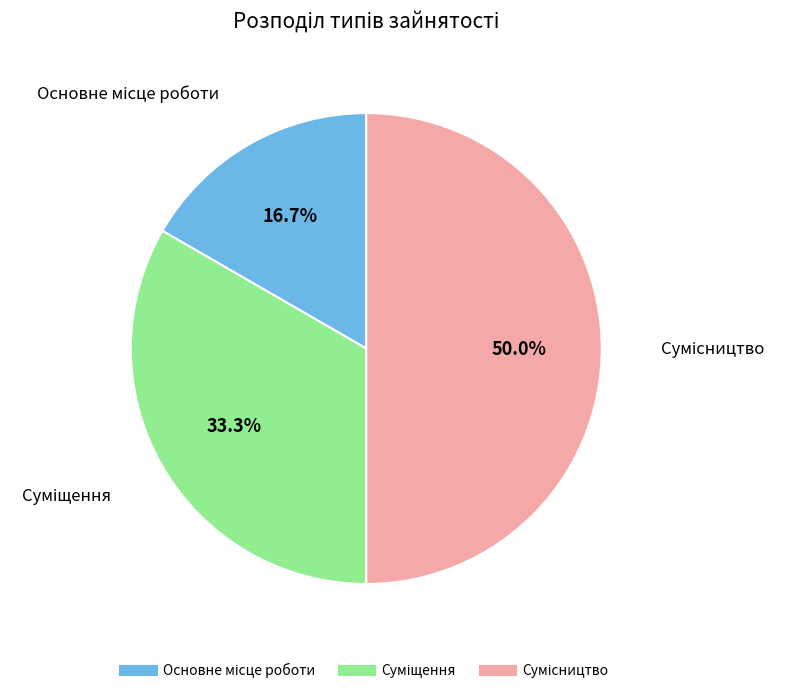

To the nearest percent, what percentage of the pie is Суміщення?

33%